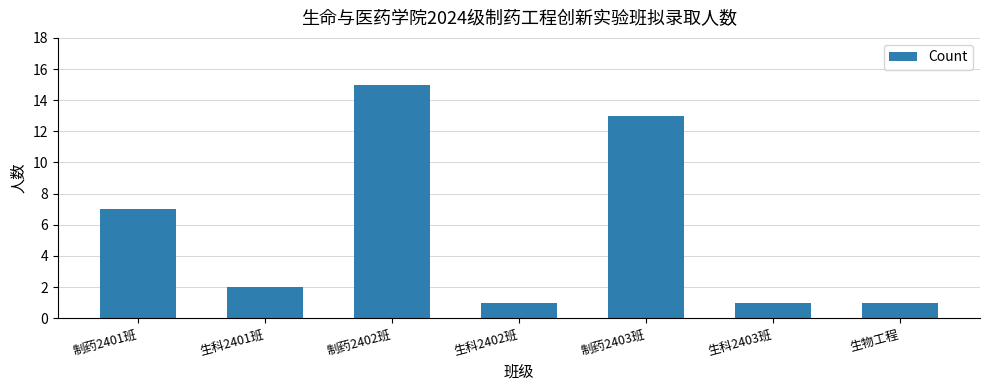

True or false: the data shows 7 at 制药2401班.

True